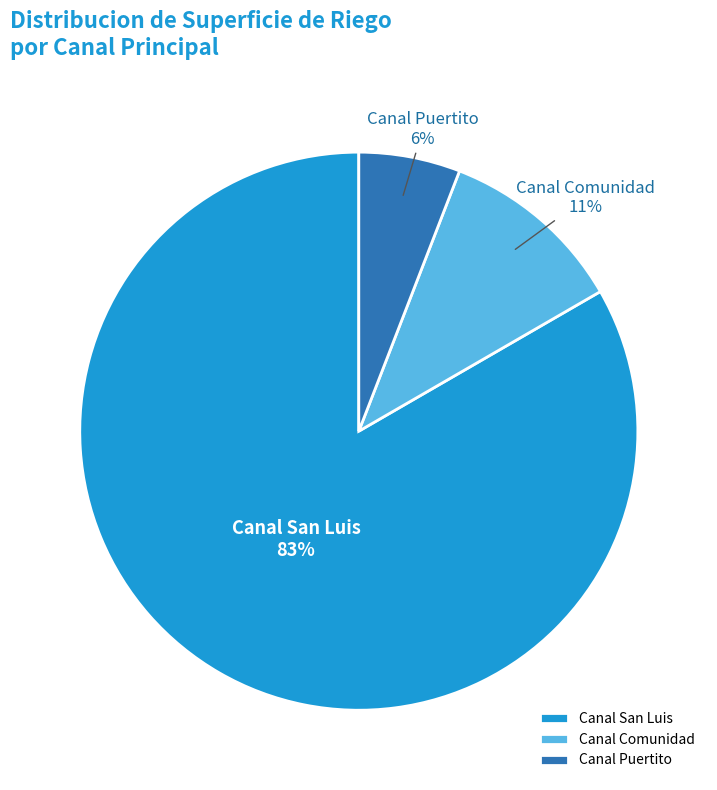

Which category has the smallest portion of the pie?

Canal Puertito